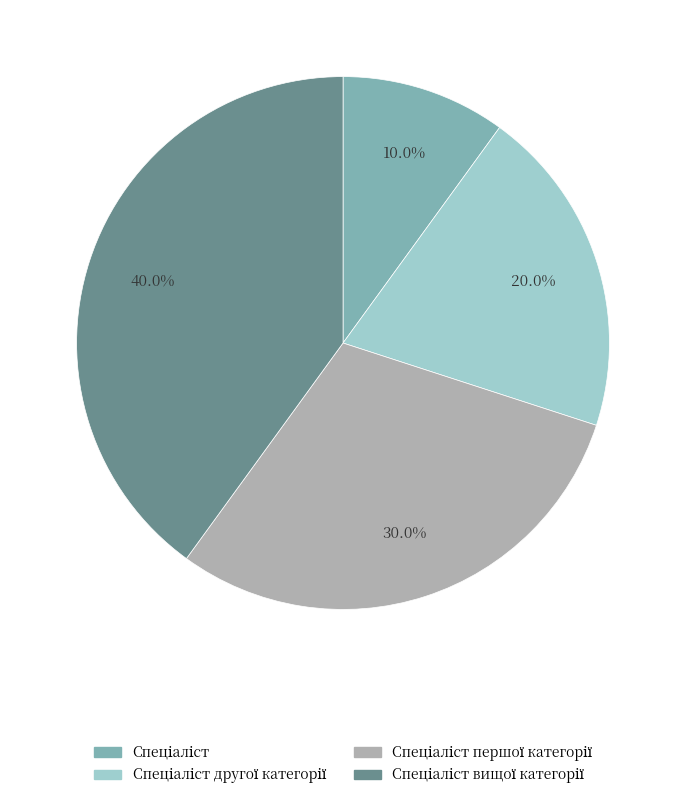

Does any single category account for the majority?

No